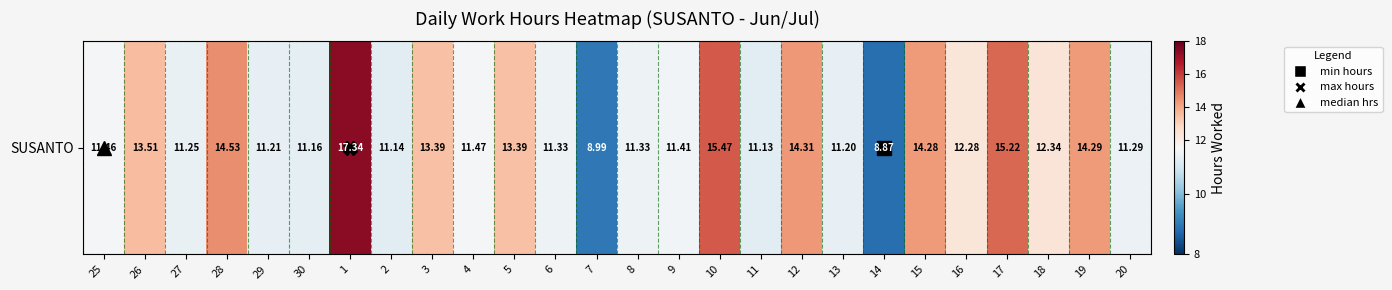

Between 14 and 5, which is larger?

5